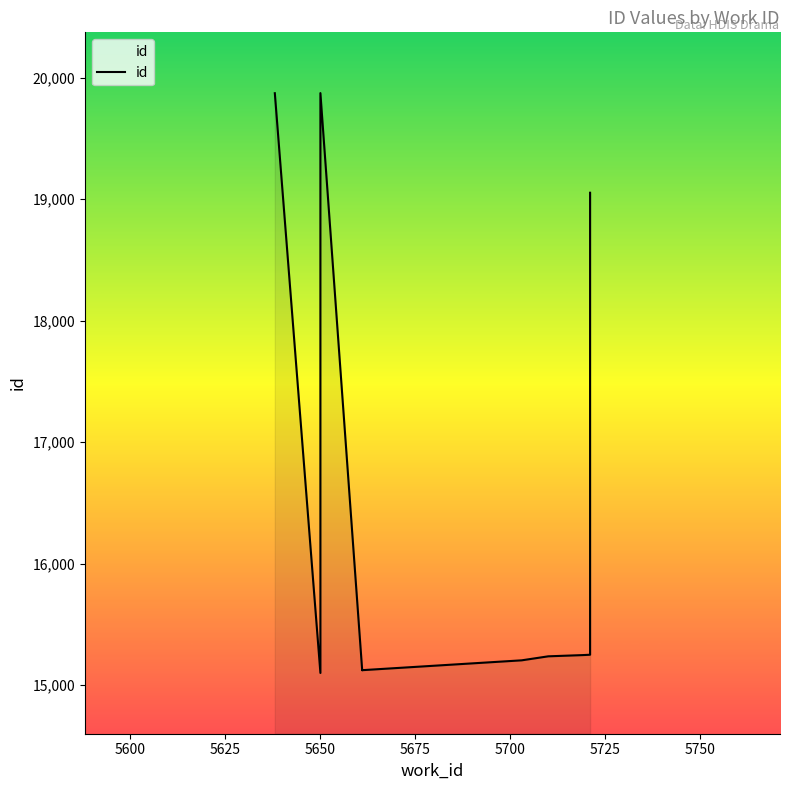

What is the average value?

16509